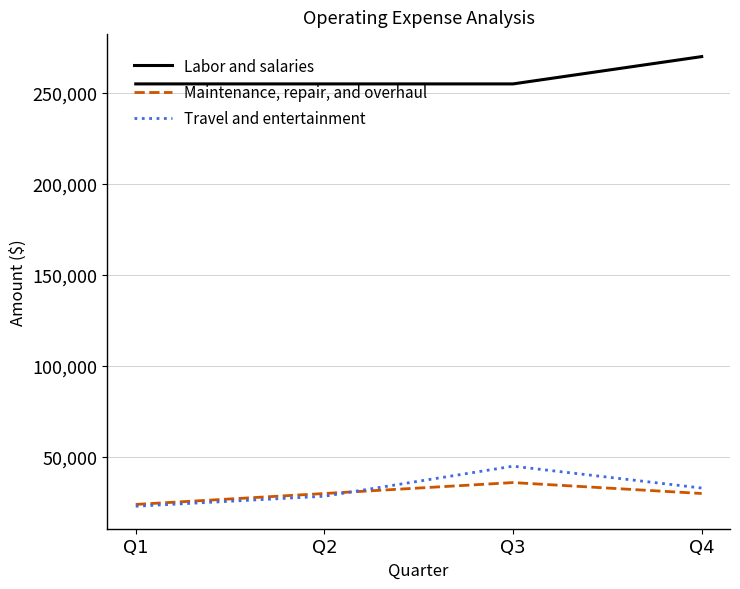

What is the difference between the highest and lowest values at Q4?

240000